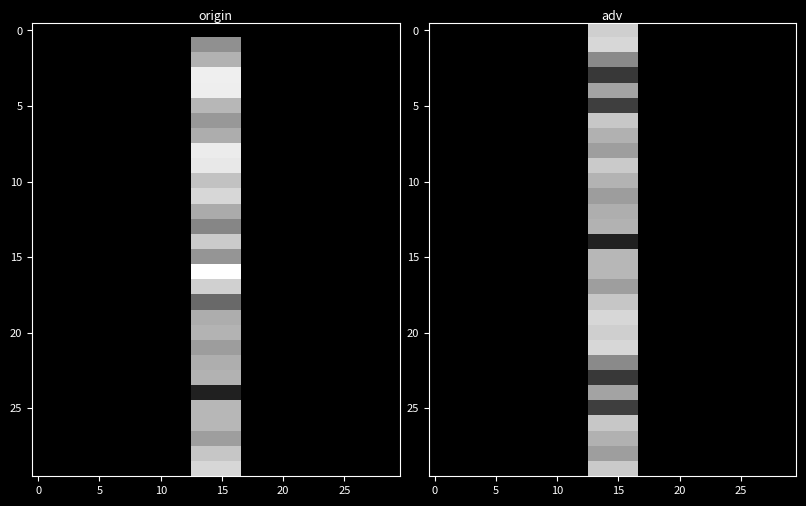

What is the total value across all series at 16?

-3936.6